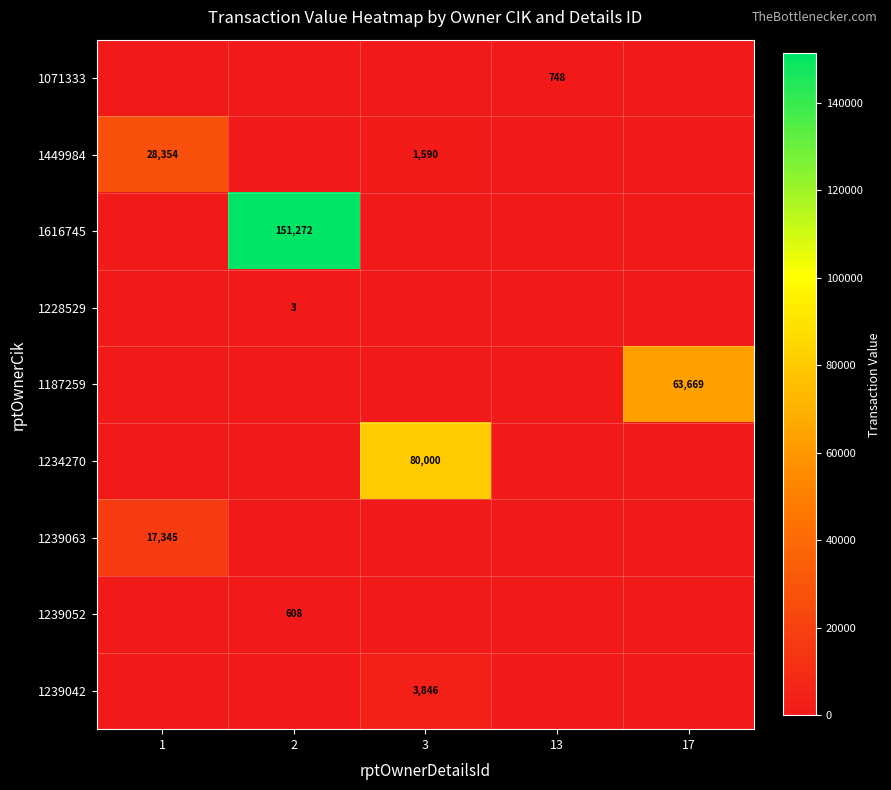

The 1449984 series shows 1590 at 3. True or false?

True